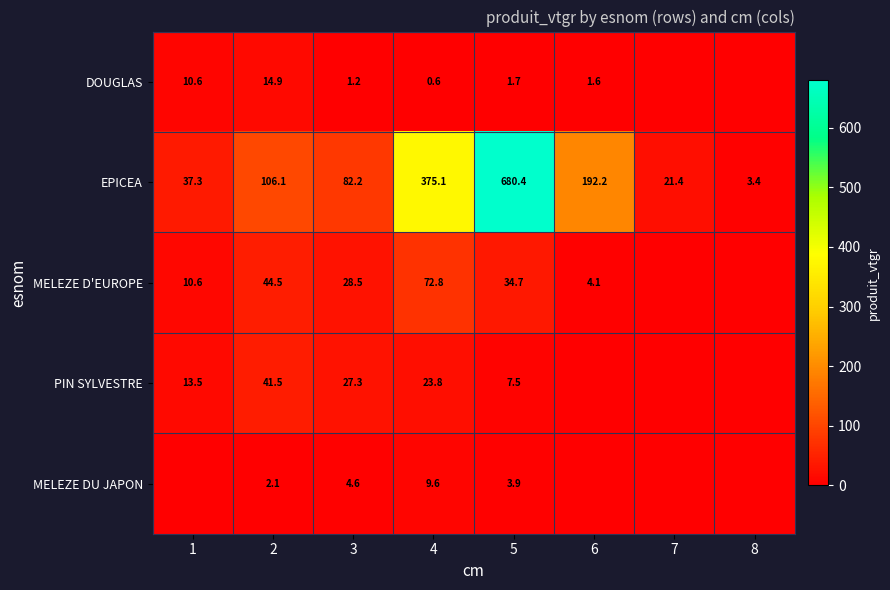

The value of PIN SYLVESTRE at 4 is 23.8. True or false?

True